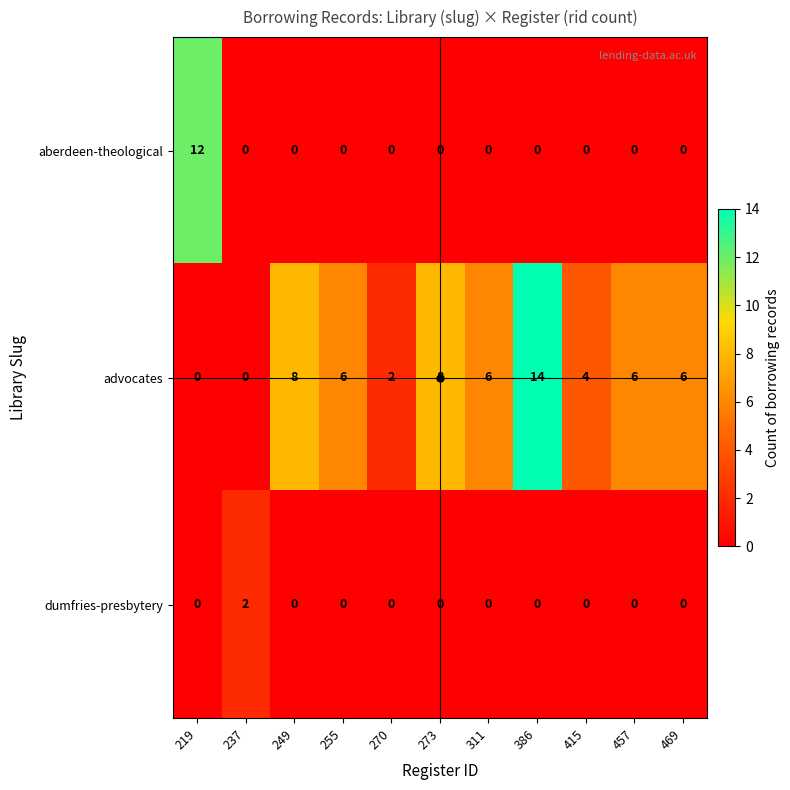

Rank the series by their average value, from highest to lowest.

advocates, aberdeen-theological, dumfries-presbytery